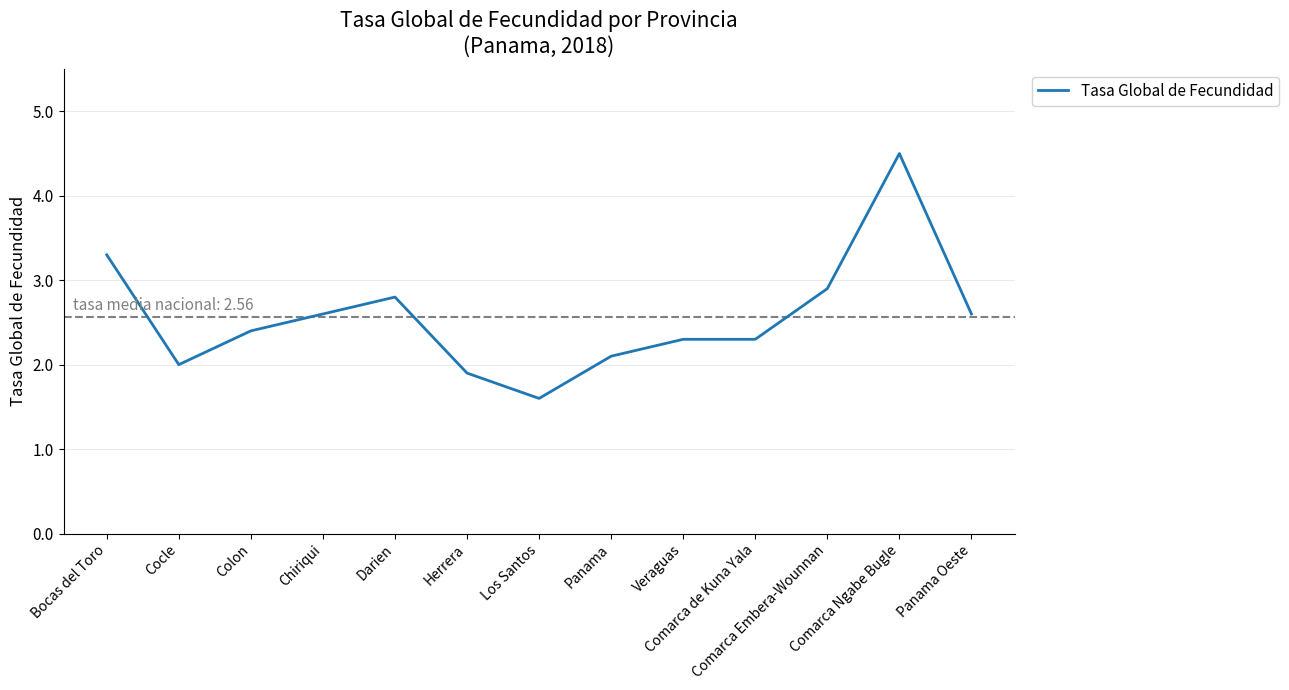

What is the change in value from Darien to Panama Oeste?

-0.2